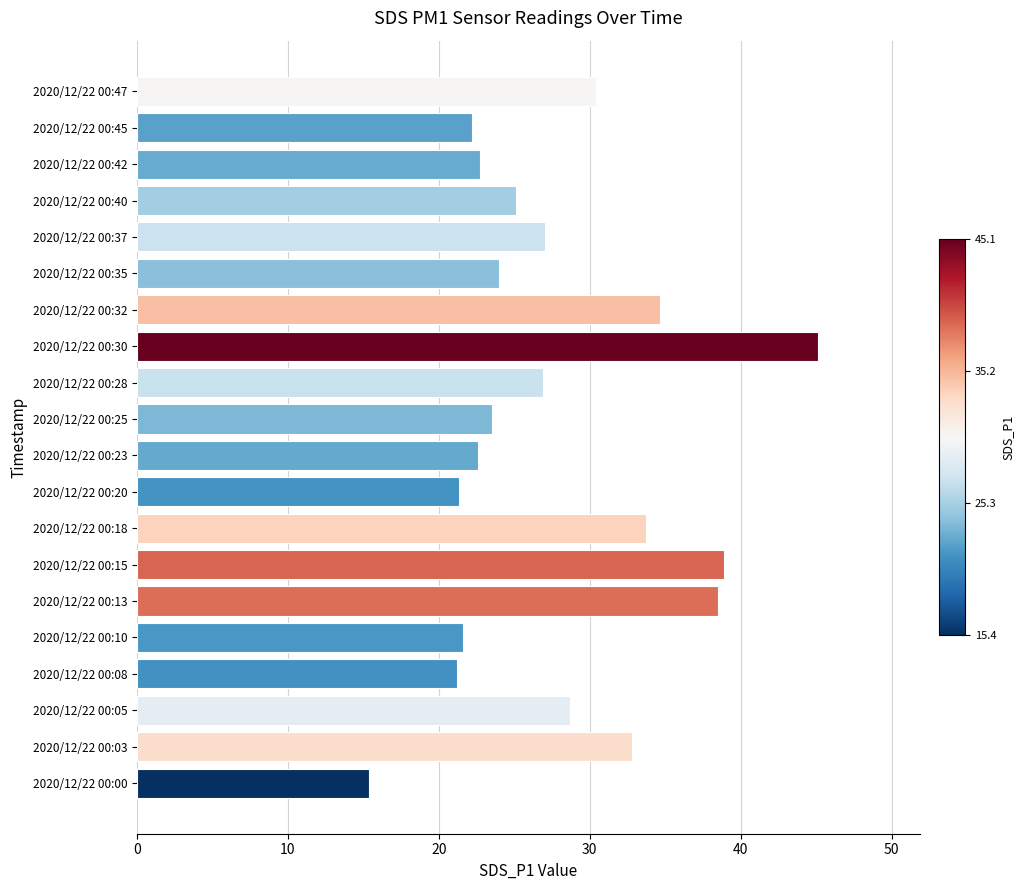

What is the greatest value displayed?

45.1